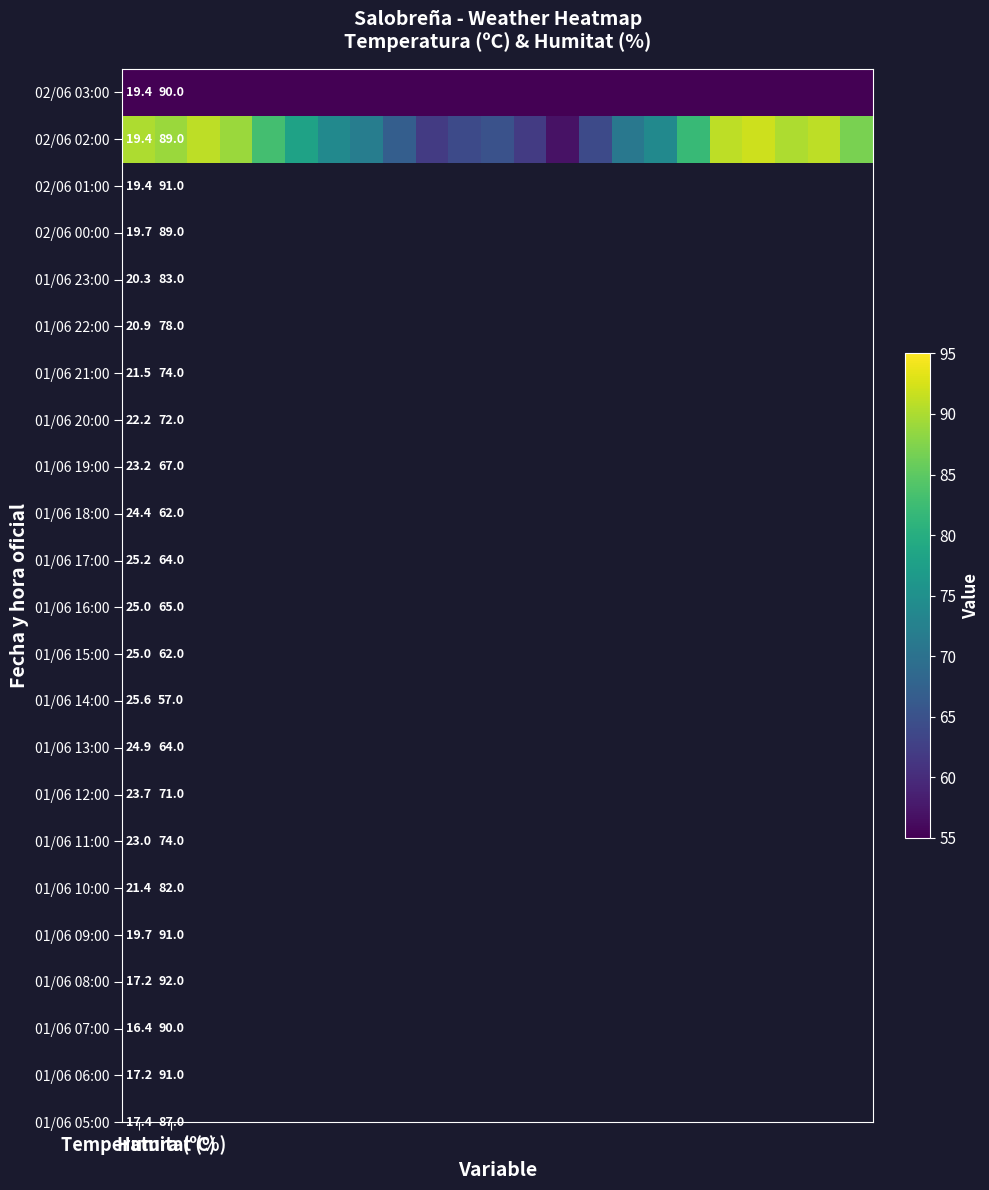

Count the number of categories in the chart.

23